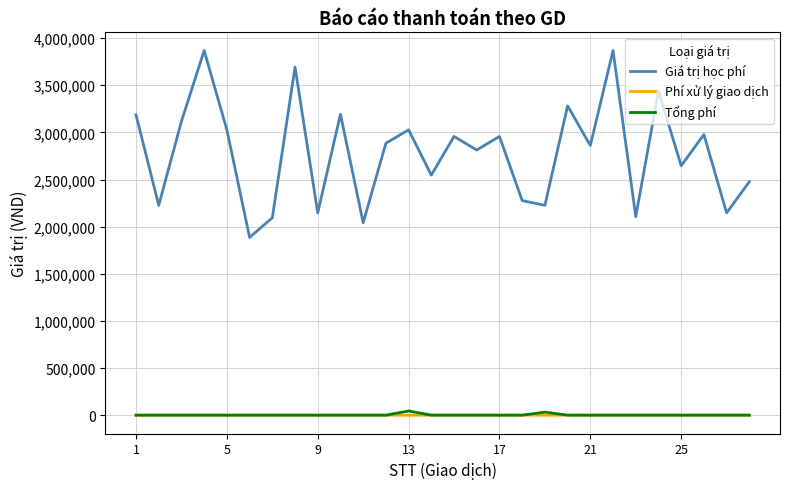

What is the greatest value displayed?

3867000